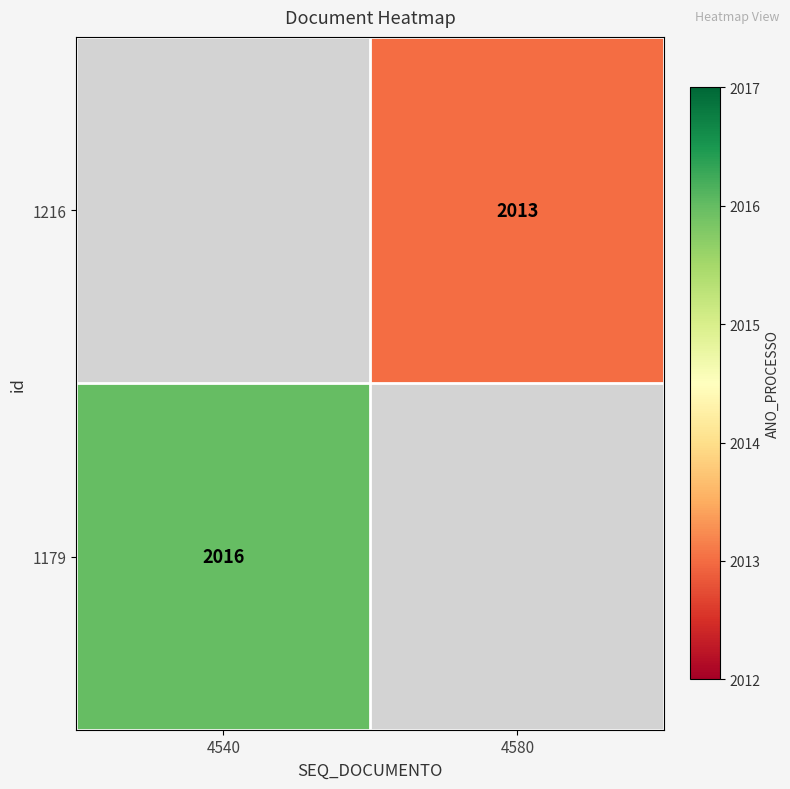

Is it true that 1216 equals 2013 at 4580?

True